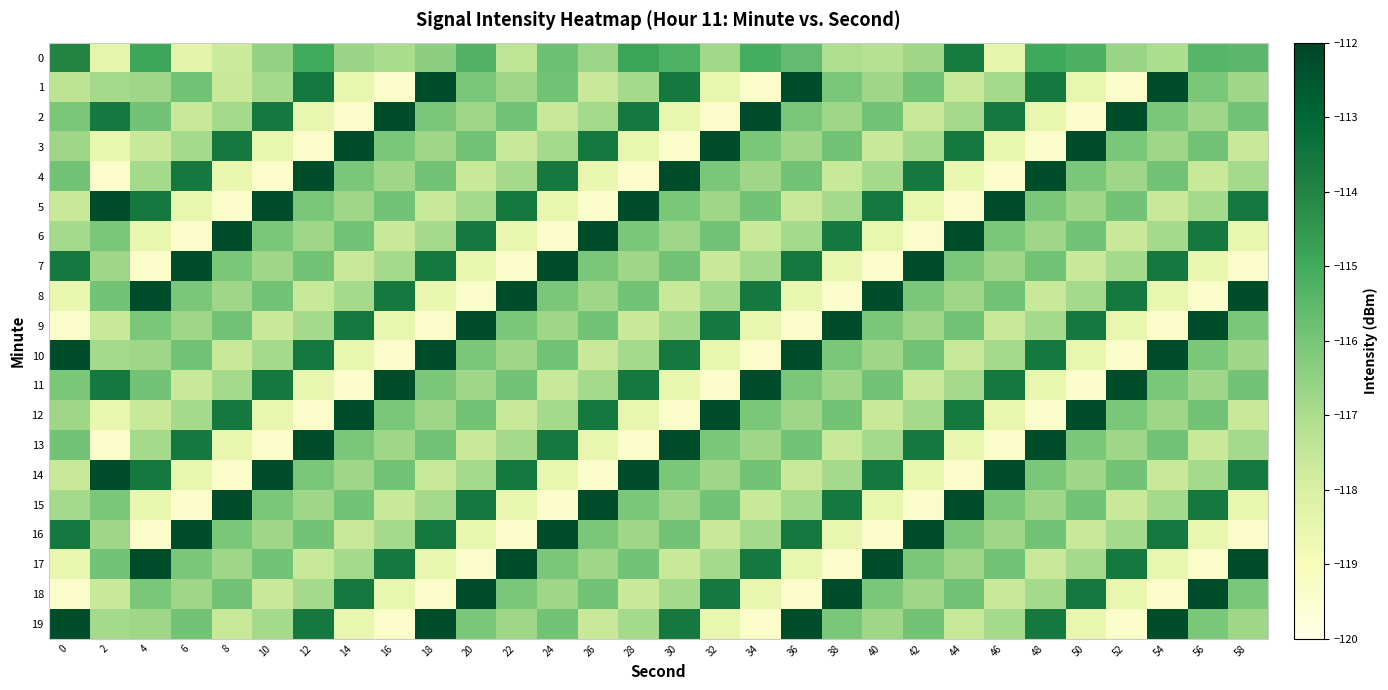

At how many categories does at least one series exceed -116?

30